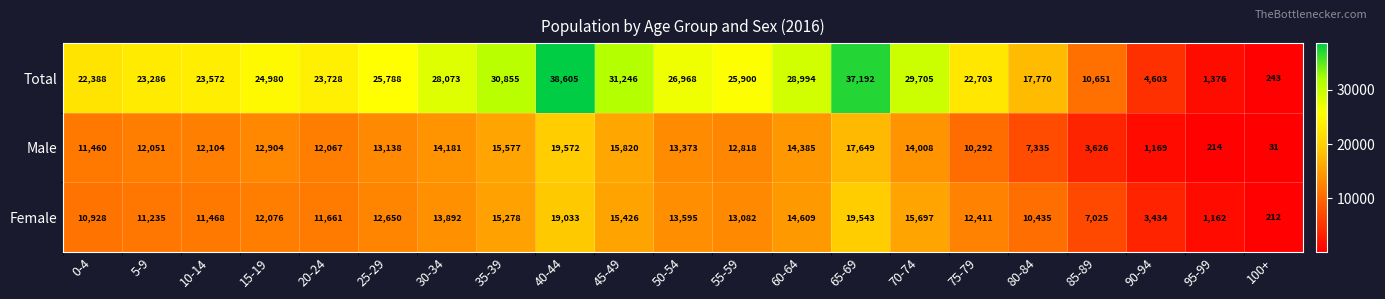

What is the difference between the Female values at 0-4 and 90-94?

7494